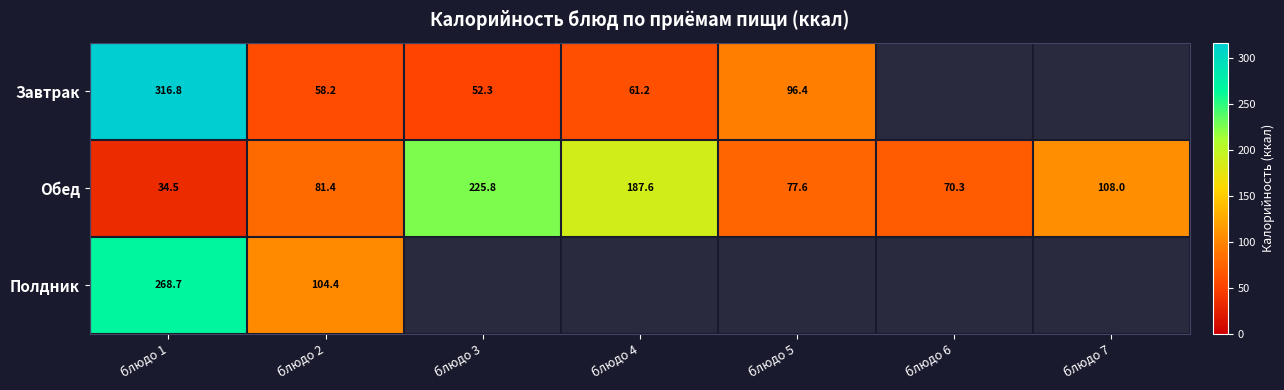

What is the approximate value of Обед at блюдо 7?

108.0